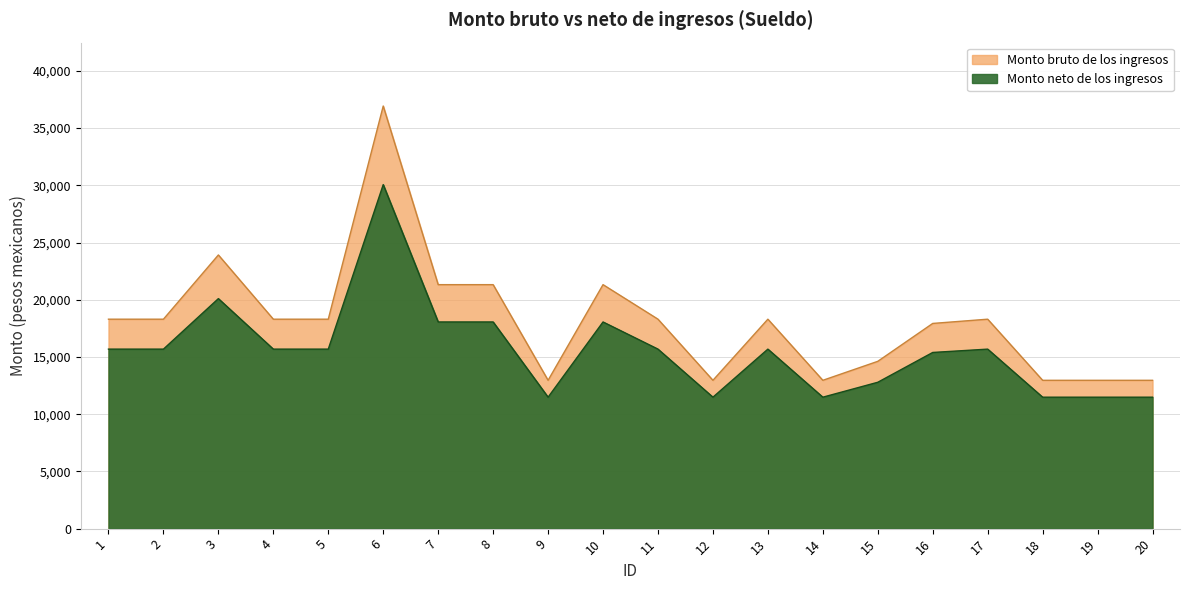

Reading left to right, extract all data points from this chart.

Monto bruto de los ingresos: 1=18299.6	2=18299.6	3=23910.8	4=18299.6	5=18299.6	6=36925.6	7=21317.3	8=21317.3	9=12959.8	10=21317.3	11=18299.6	12=12959.8	13=18299.6	14=12959.8	15=14617.0	16=17929.0	17=18299.6	18=12959.8	19=12959.8	20=12959.8
Monto neto de los ingresos: 1=15684.0	2=15684.0	3=20096.9	4=15684.0	5=15684.0	6=30057.4	7=18057.4	8=18057.4	9=11485.0	10=18057.4	11=15684.0	12=11485.0	13=15684.0	14=11485.0	15=12788.3	16=15392.8	17=15684.0	18=11485.0	19=11485.0	20=11485.0